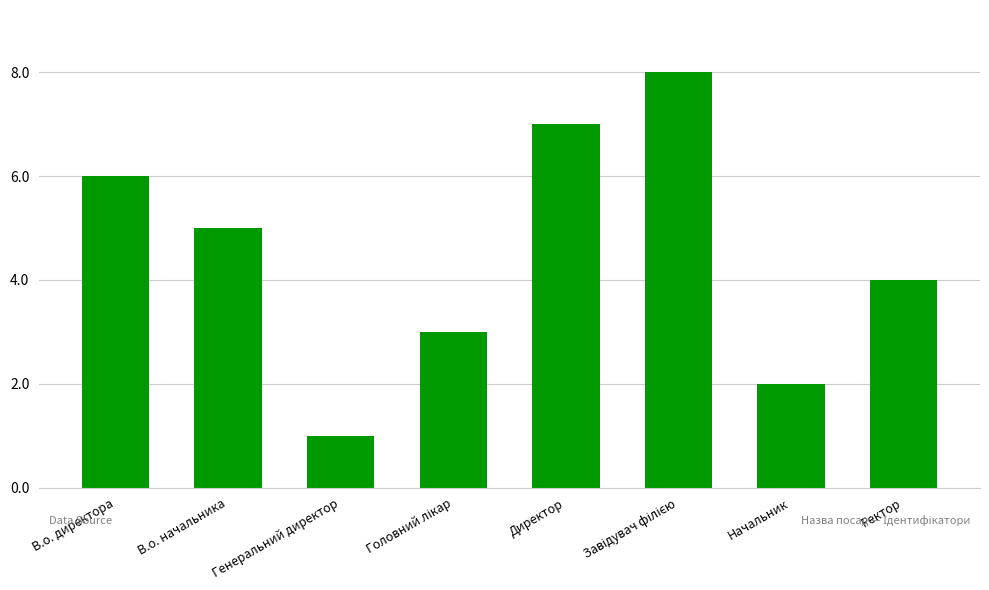

What is the difference between the second highest and second lowest values?

5